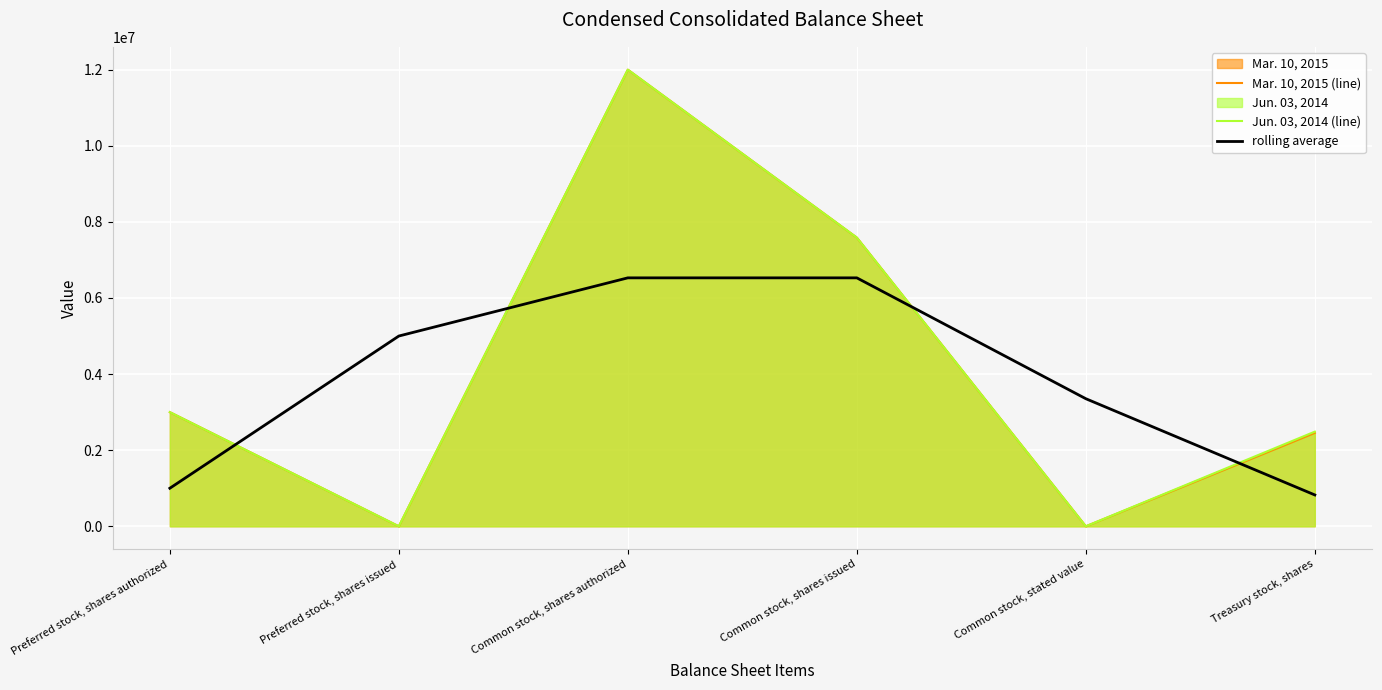

What are all the series names shown in the legend?

Mar. 10, 2015 (line), Jun. 03, 2014 (line), rolling average